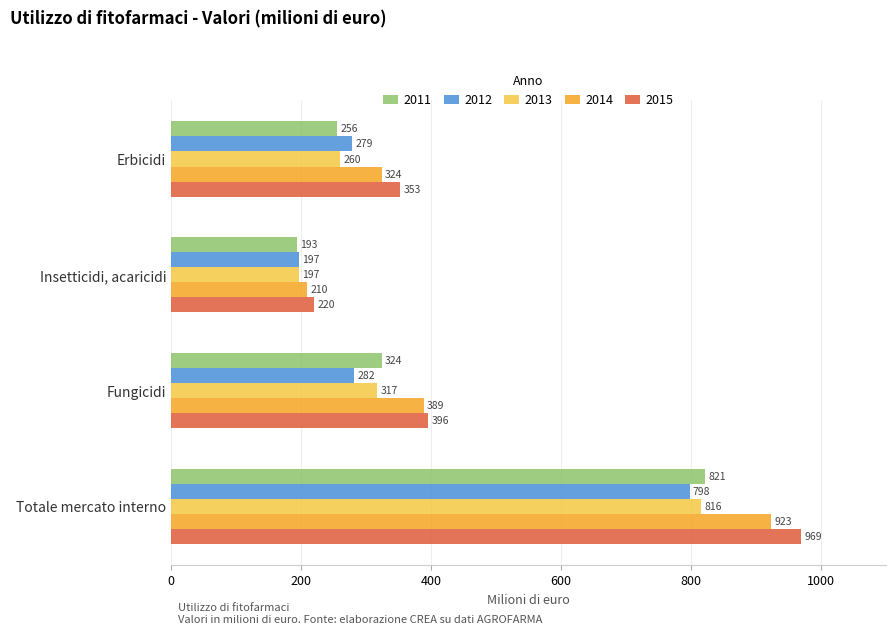

What is the sum of the 2012 values at Insetticidi, acaricidi and Erbicidi?

476.0